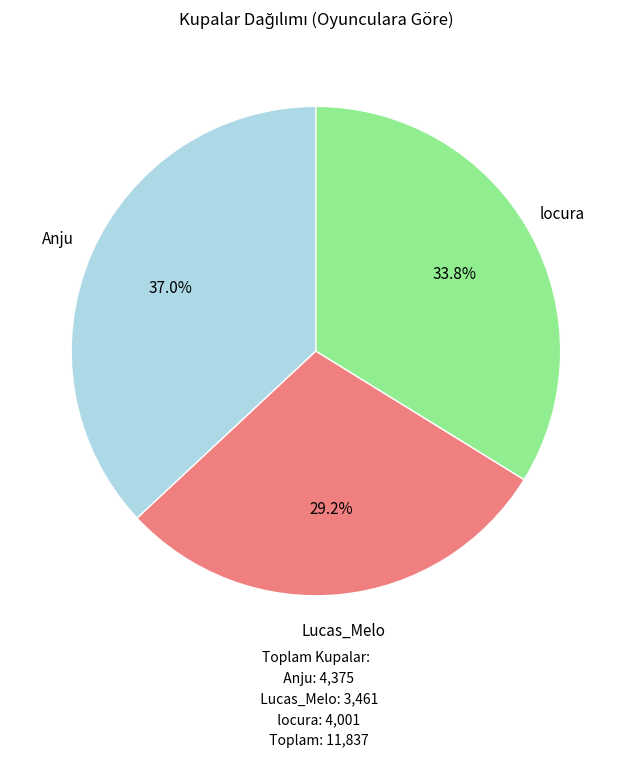

To the nearest percent, what is the average slice percentage?

33%